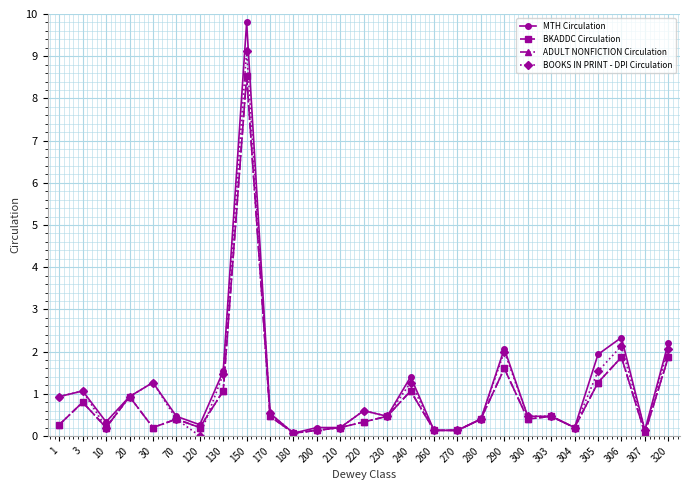

Is this an area chart (filled region under the line)?

No